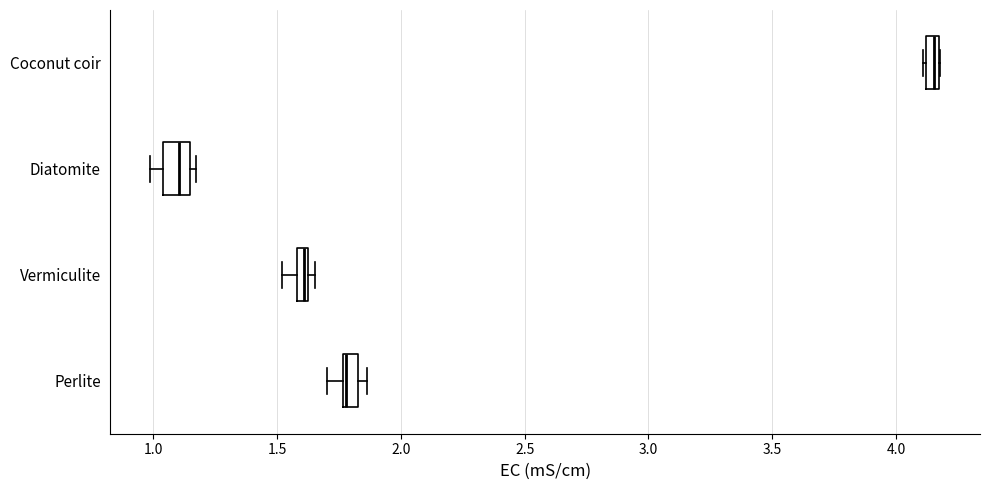

Where is the left edge of the box for Vermiculite on the x-axis? The values are not printed on the chart, so give them approximately, as read against the axis.

1.60